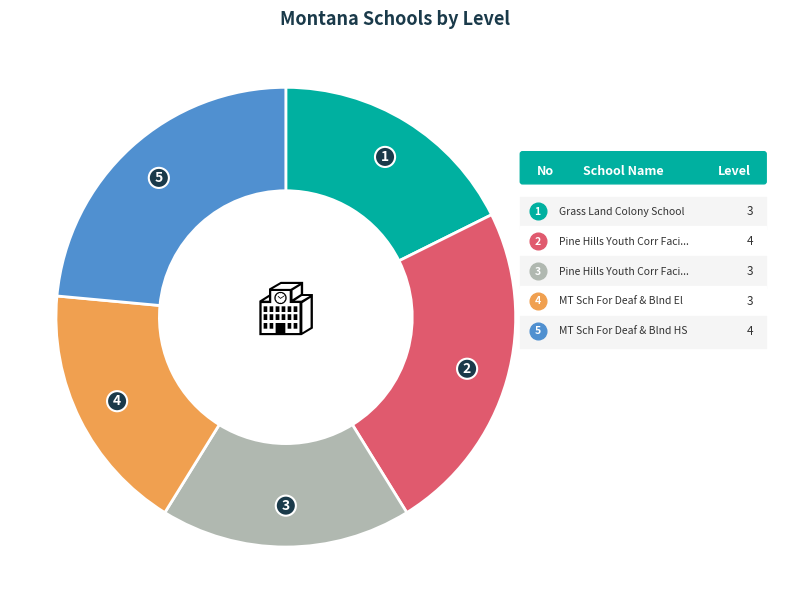

Does any single category account for the majority?

No